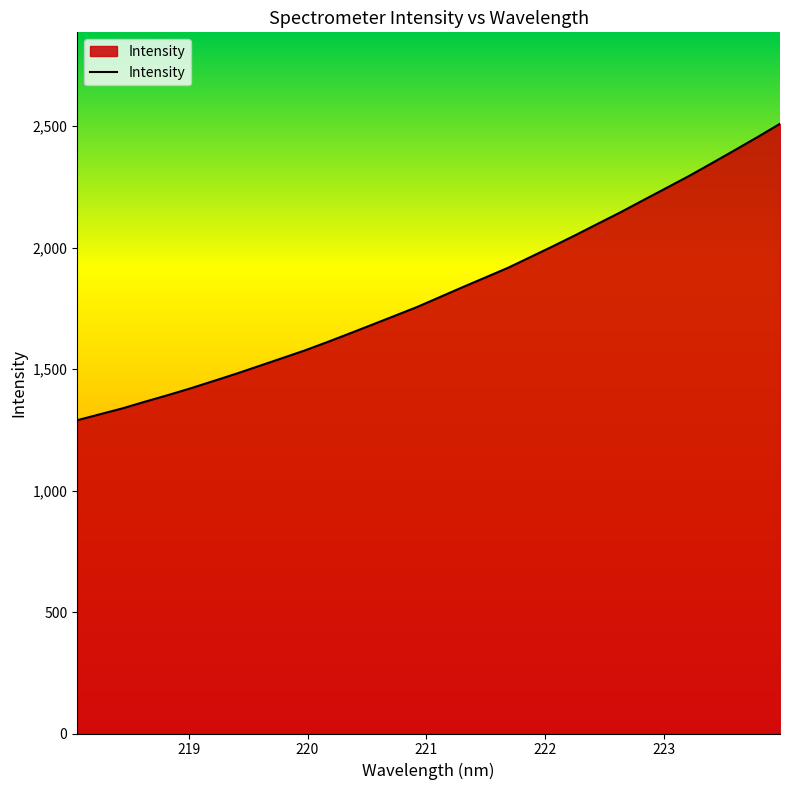

What is the difference between the maximum and minimum values?

1220.4